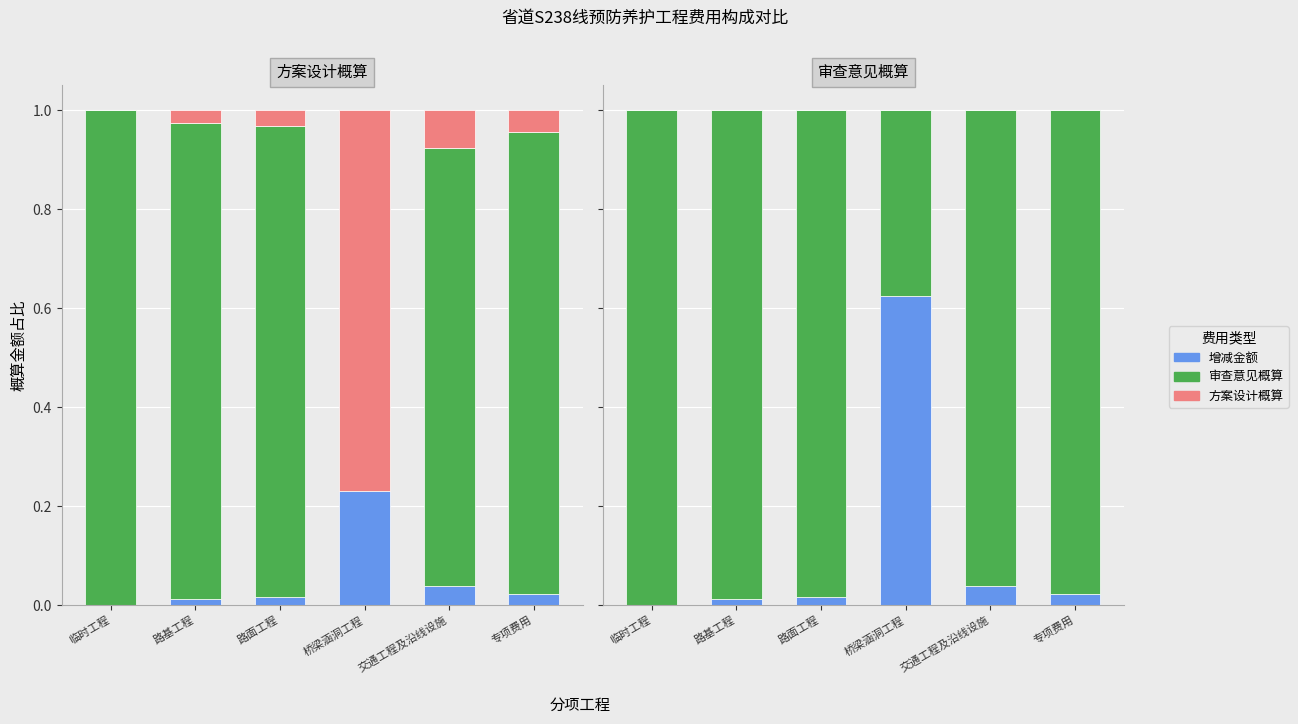

Reading left to right, extract all data points from this chart.

增减金额: 0.0	0.0	0.0	0.6	0.0	0.0
审查意见概算: 1.0	1.0	1.0	0.4	1.0	1.0
方案设计概算: 0.0	0.0	0.0	0.0	0.0	0.0